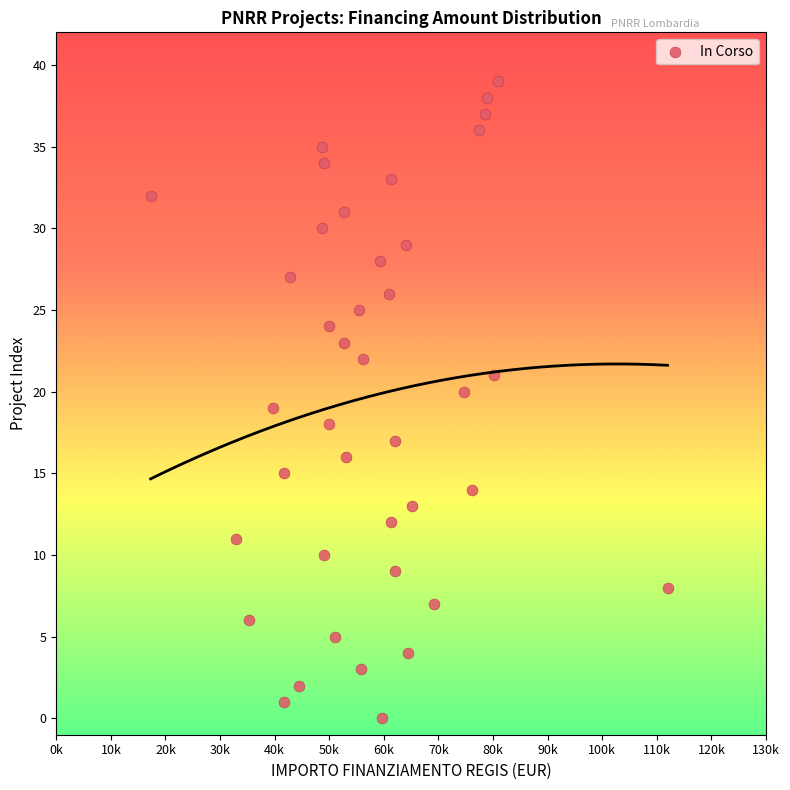

What is the range of Y values (max minus min)?

39